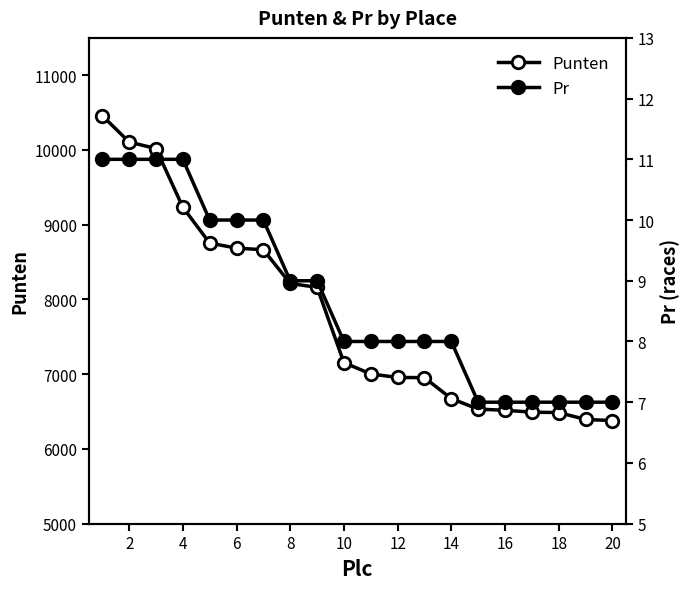

True or false: Punten and Pr intersect in this chart.

False